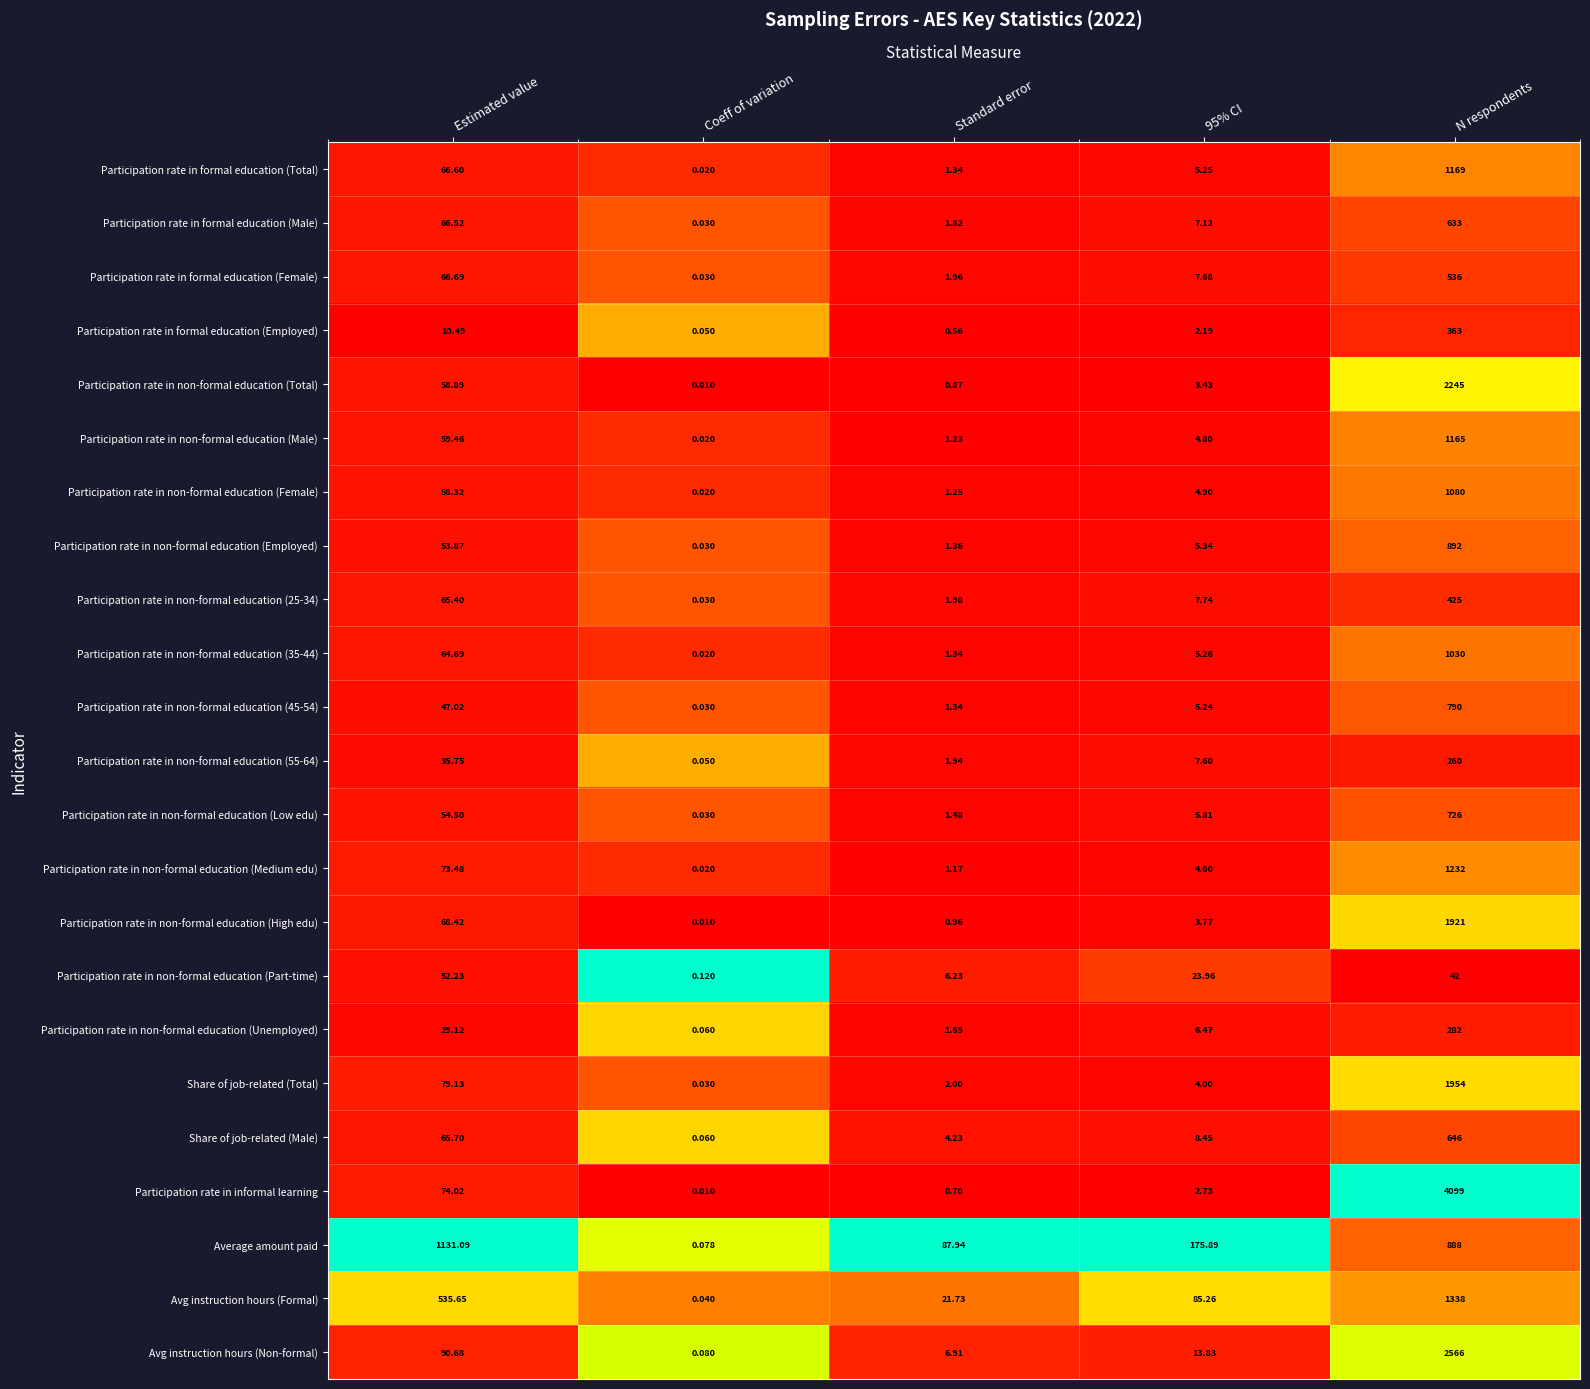

Between Coeff of variation and 95% CI, which series saw the biggest shift?

Average amount paid